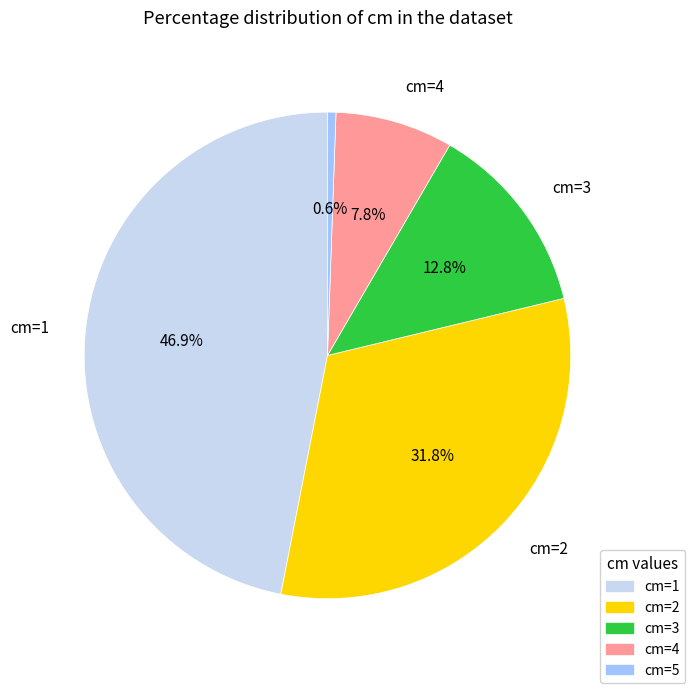

Does any single category account for the majority?

No